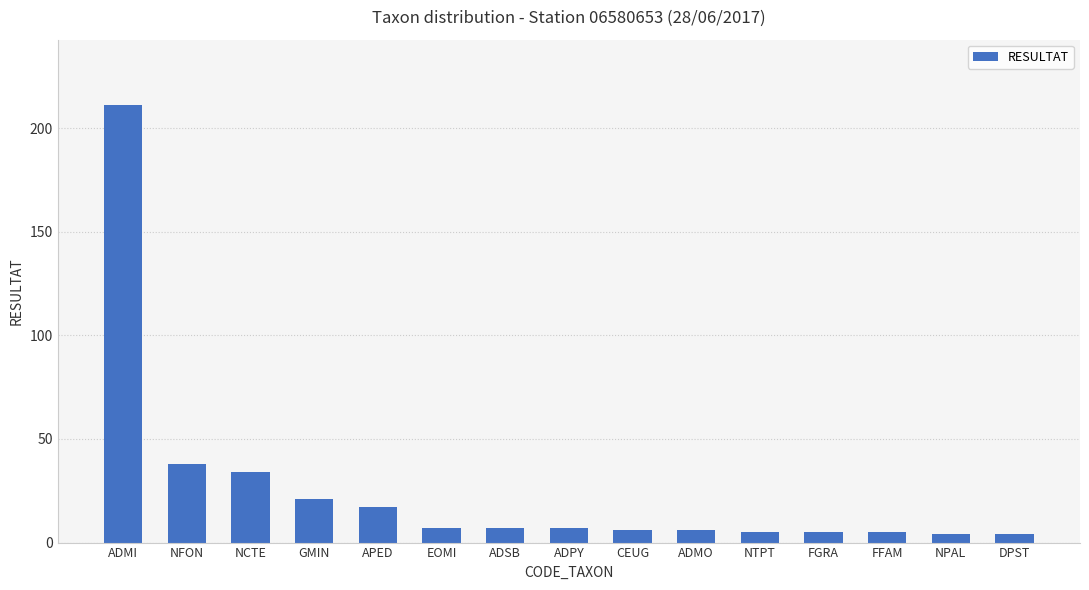

How many values are below 7?

7